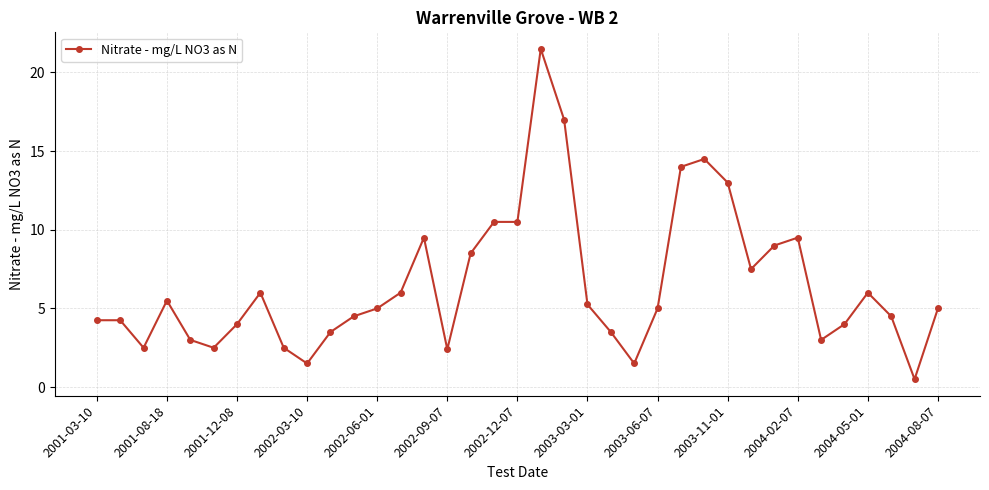

What is the average value?

6.5